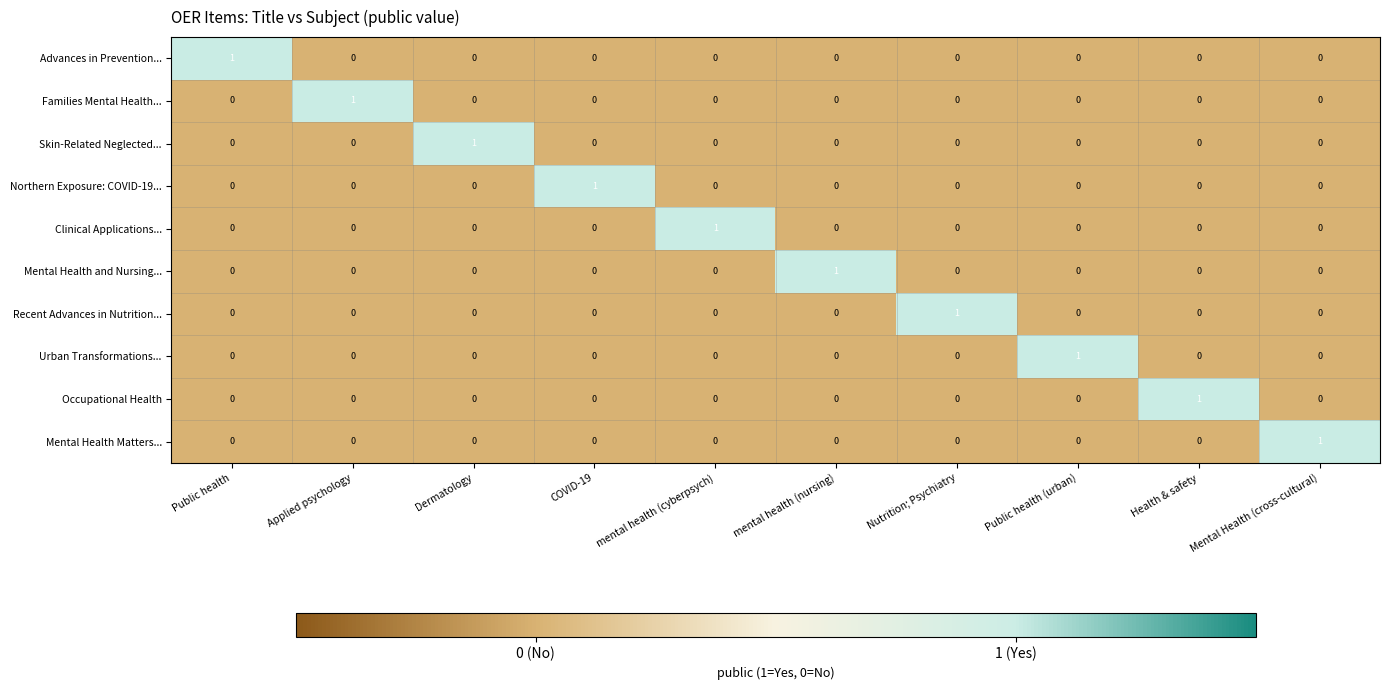

At how many categories does at least one series exceed 0?

10